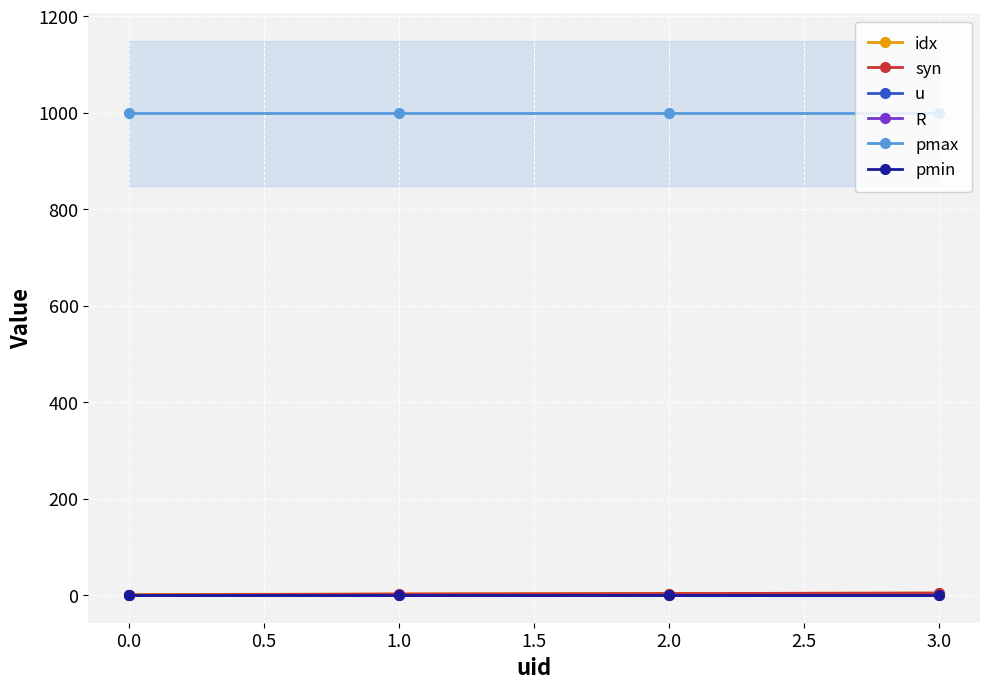

Is this an area chart (filled region under the line)?

No